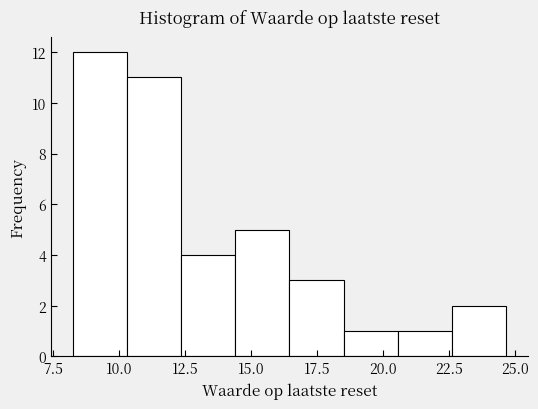

Reading left to right, transcribe this chart: for each bar, give the range it covers on the x-axis and its height. Neither the bar edges nor the heights are printed on the chart, so give them approximately, as read against the axes.

8.5 to 10.5: 12
10.5 to 12.5: 11
12.5 to 14.5: 4
14.5 to 16.5: 5
16.5 to 18.5: 3
18.5 to 20.5: 1
20.5 to 22.5: 1
22.5 to 24.5: 2